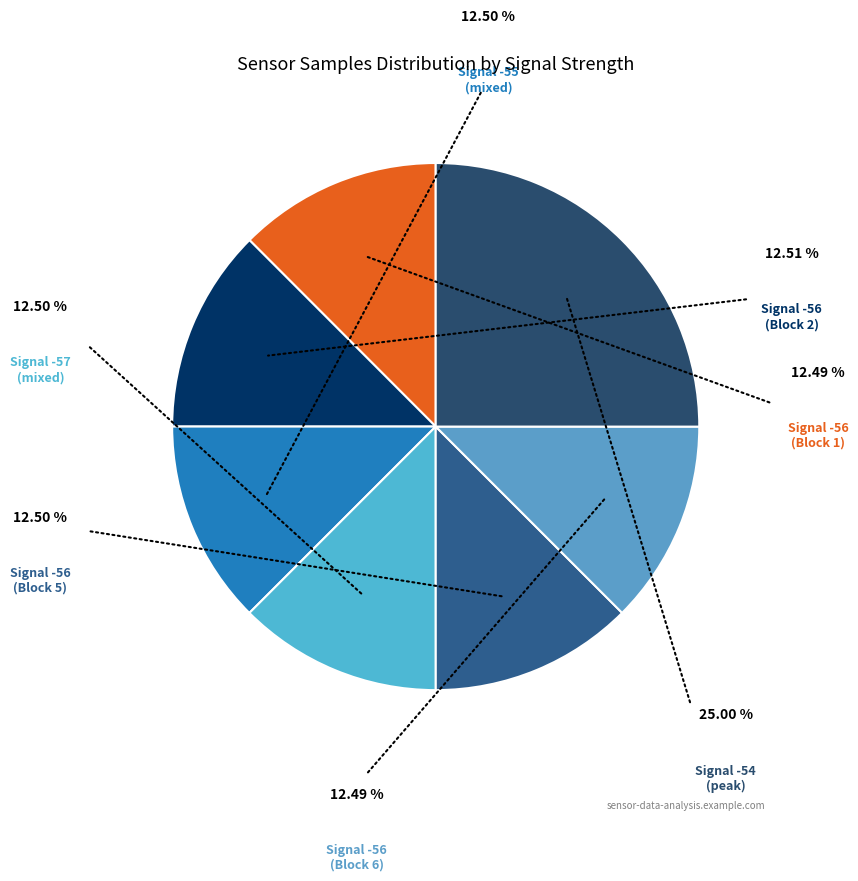

Is there any slice that represents more than half of the pie?

No